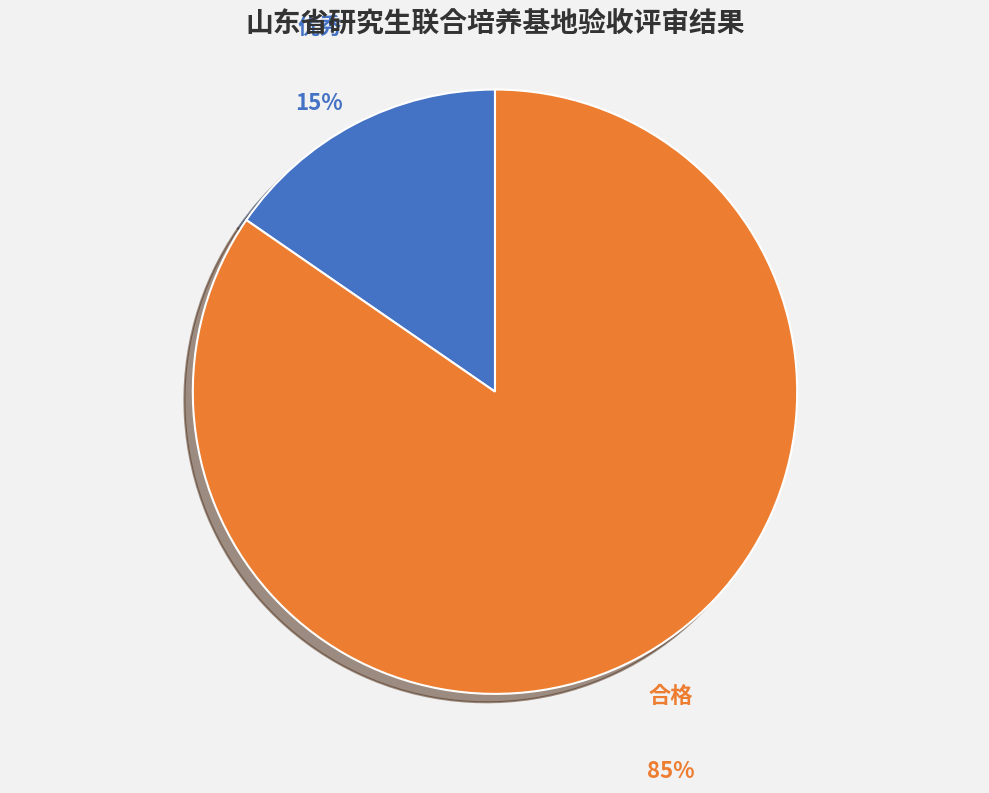

Is there a majority slice in this chart?

Yes